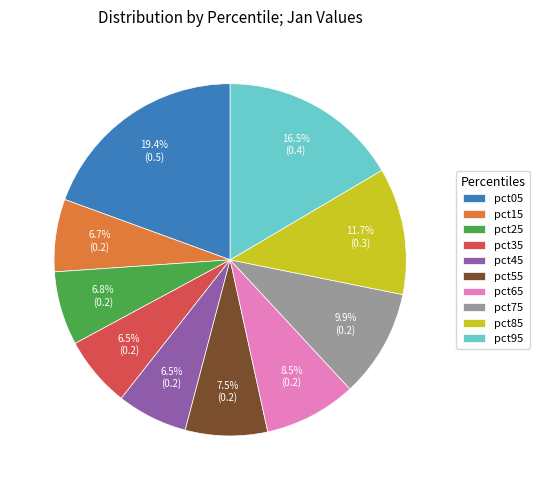

Combined, do pct65 and pct25 account for over 50%?

No